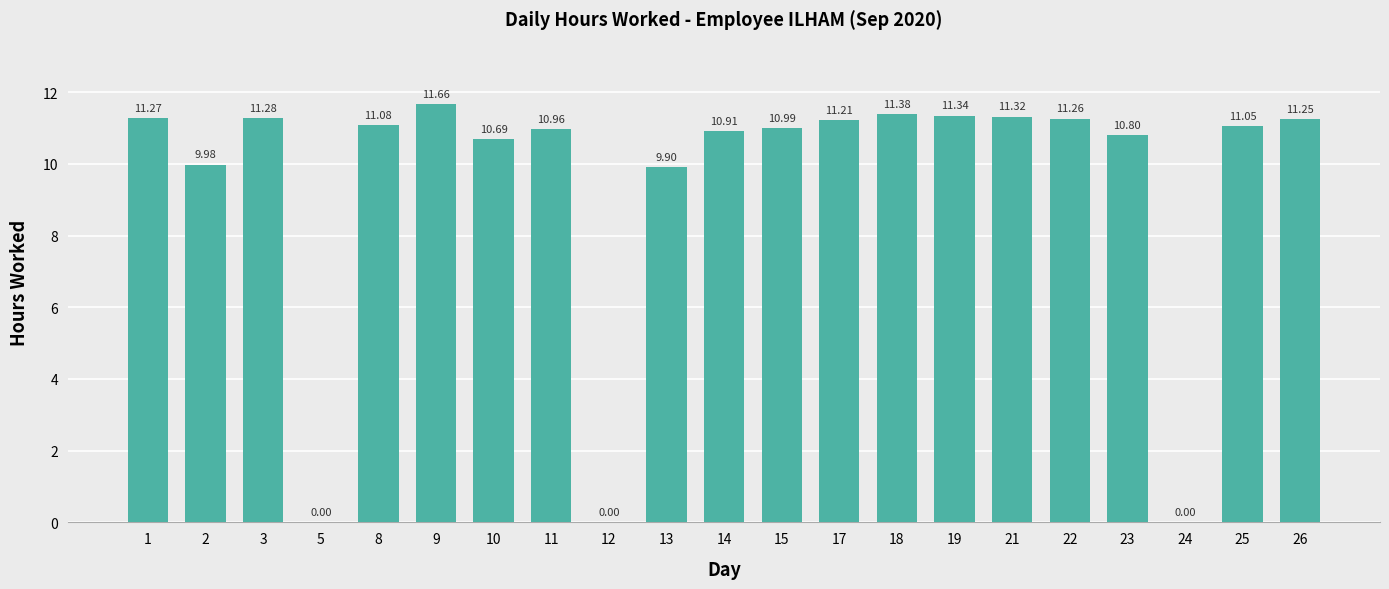

How many categories are shown in the chart?

21